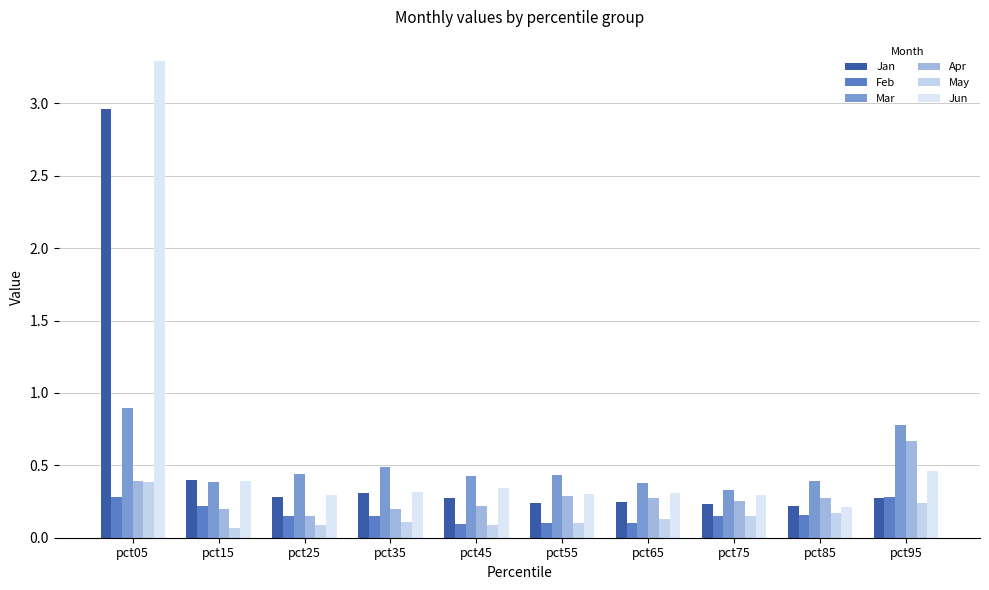

Which series has the largest total across all categories?

Jun